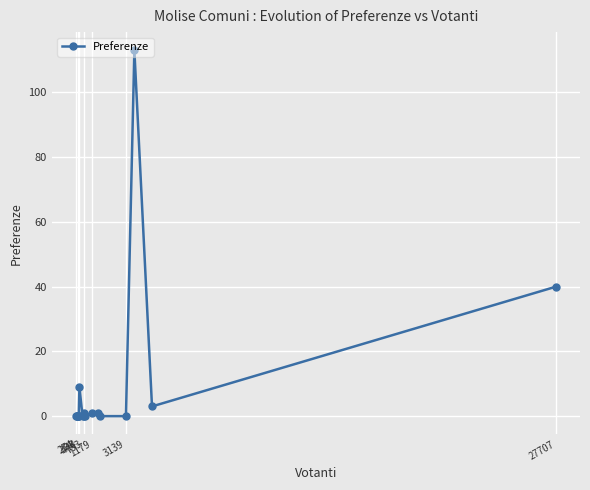

What is the sum of all values?

168